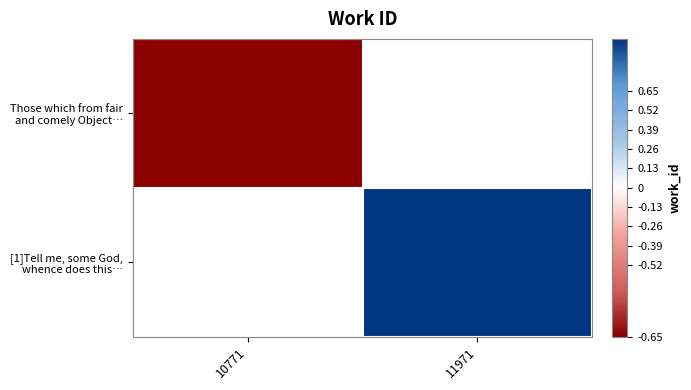

Which category has the lowest value across all series?

10771